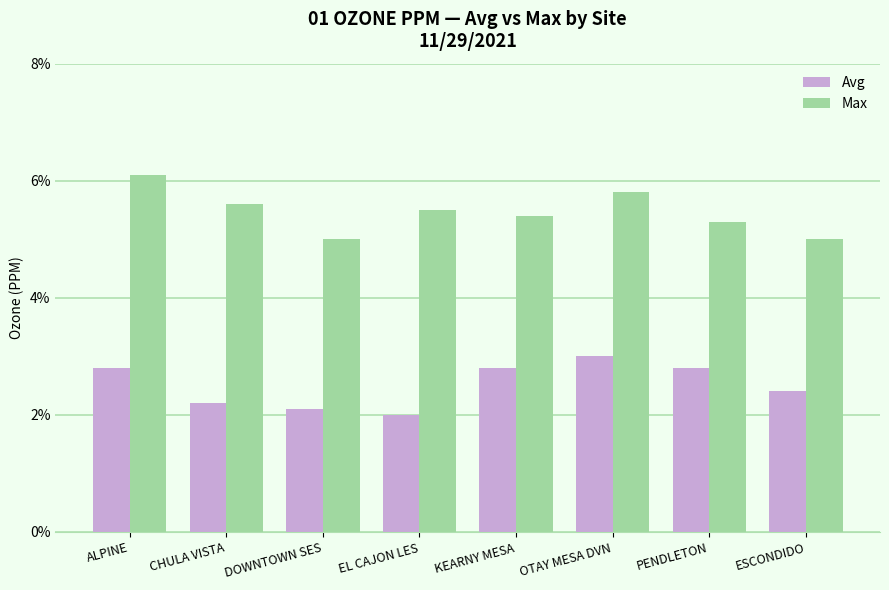

Where is Avg nearest to the value 0?

EL CAJON LES